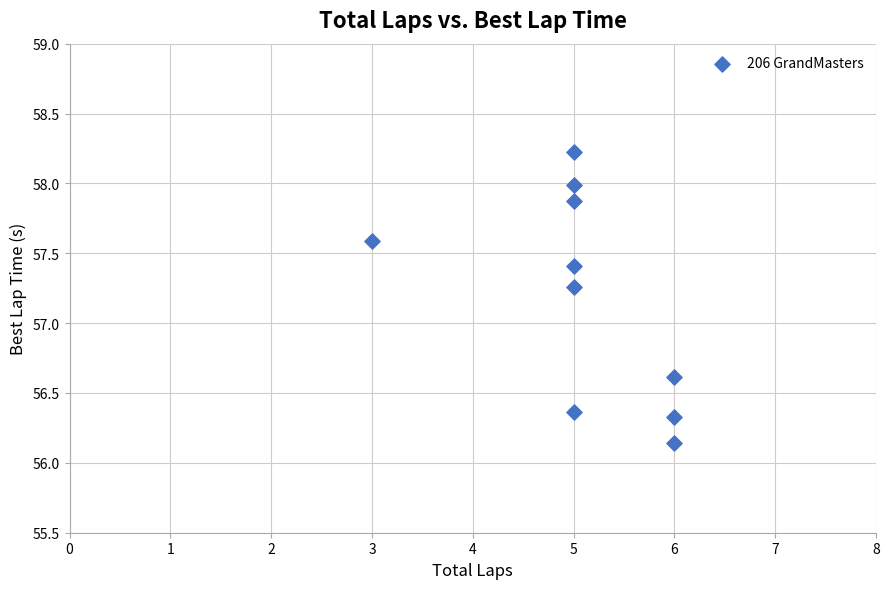

What is the average X value?

5.1